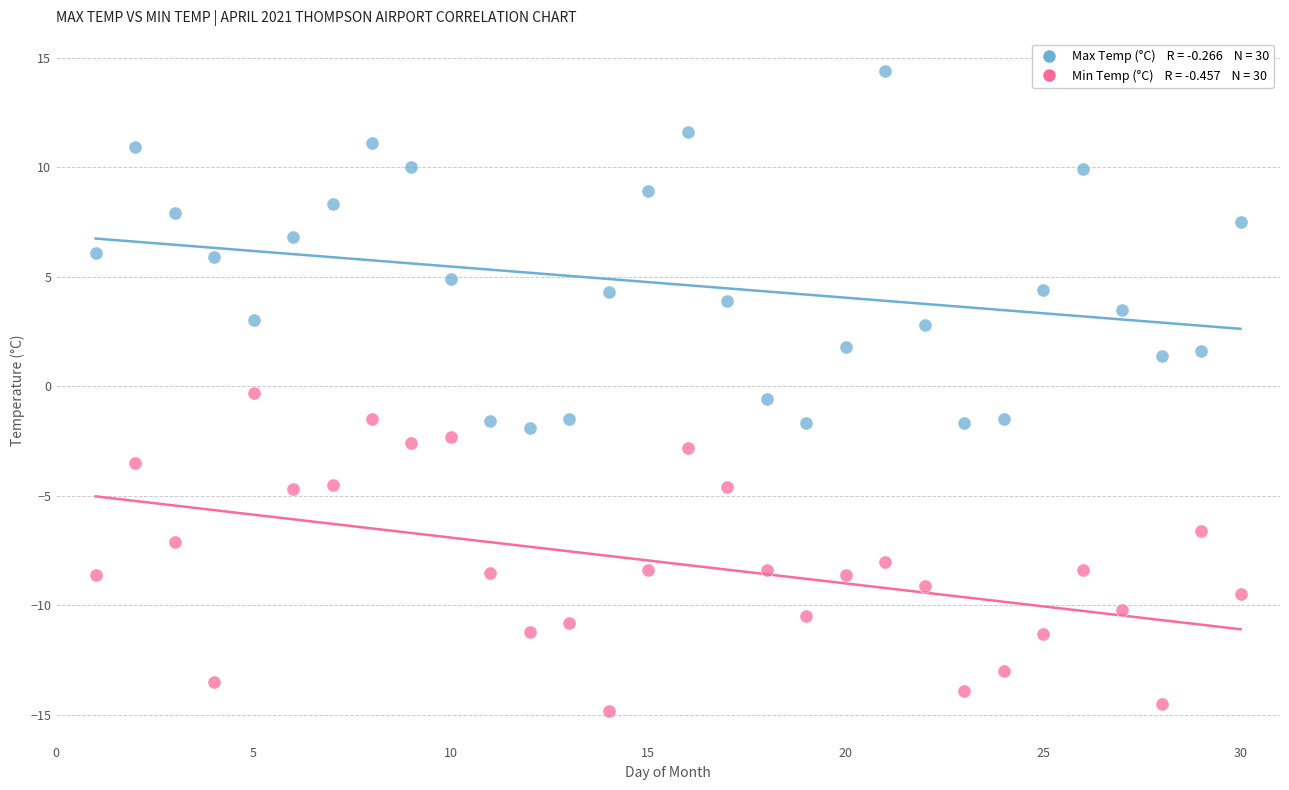

Across all data points, what is the range of X values (max minus min)?

29.0